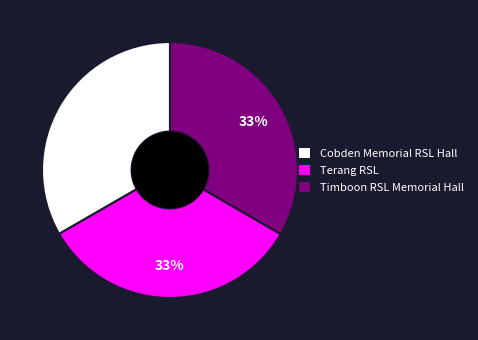

Do Timboon RSL Memorial Hall and Cobden Memorial RSL Hall together represent more than half of the pie?

Yes